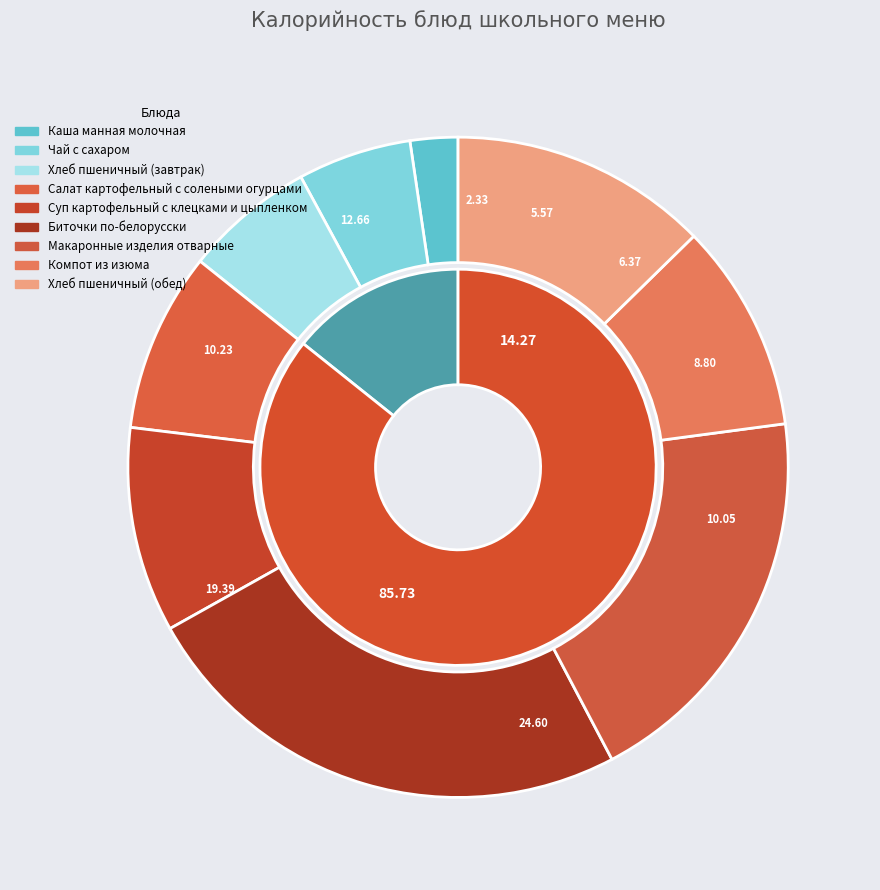

Does any single category account for the majority?

No